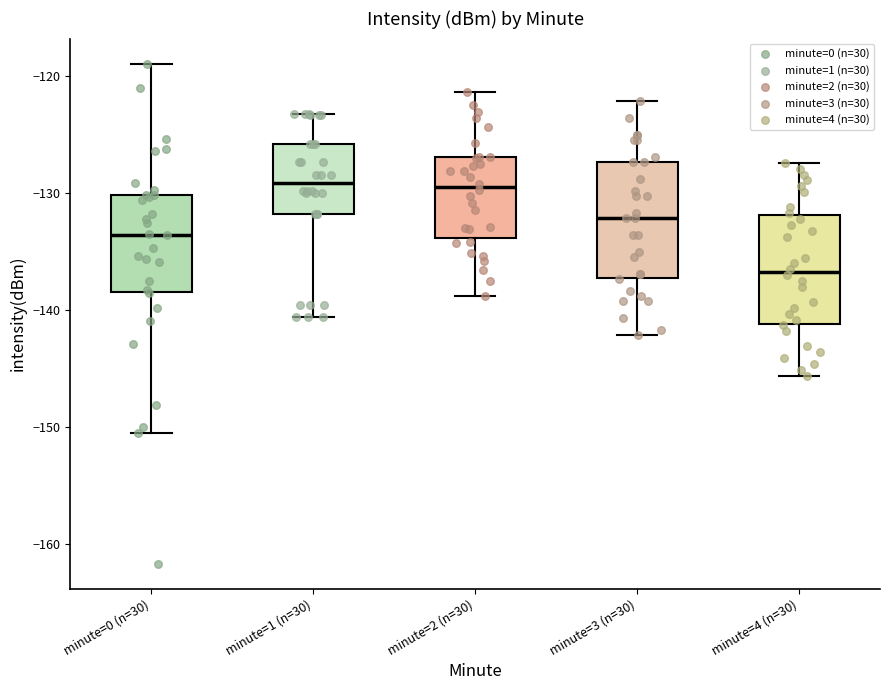

Reading left to right, read every box against the y-axis: the position of its median line, the range the box covers, and the ends of its whiskers. The values are not printed on the chart, so give them approximately, as read against the axis.

minute=0 (n=30): median -134, box -138 to -130, whiskers -150 to -119
minute=1 (n=30): median -129, box -132 to -126, whiskers -141 to -123
minute=2 (n=30): median -129, box -134 to -127, whiskers -139 to -121
minute=3 (n=30): median -132, box -137 to -127, whiskers -142 to -122
minute=4 (n=30): median -137, box -141 to -132, whiskers -146 to -127